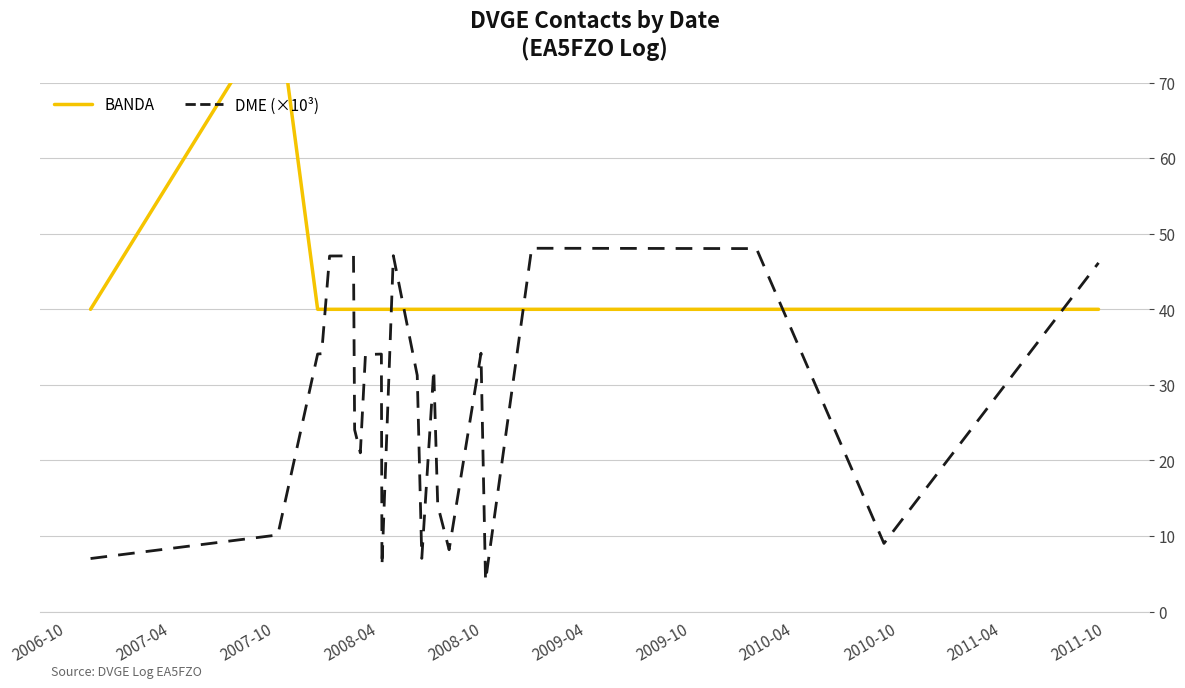

What is the maximum value for DME (×10³)?

48.1